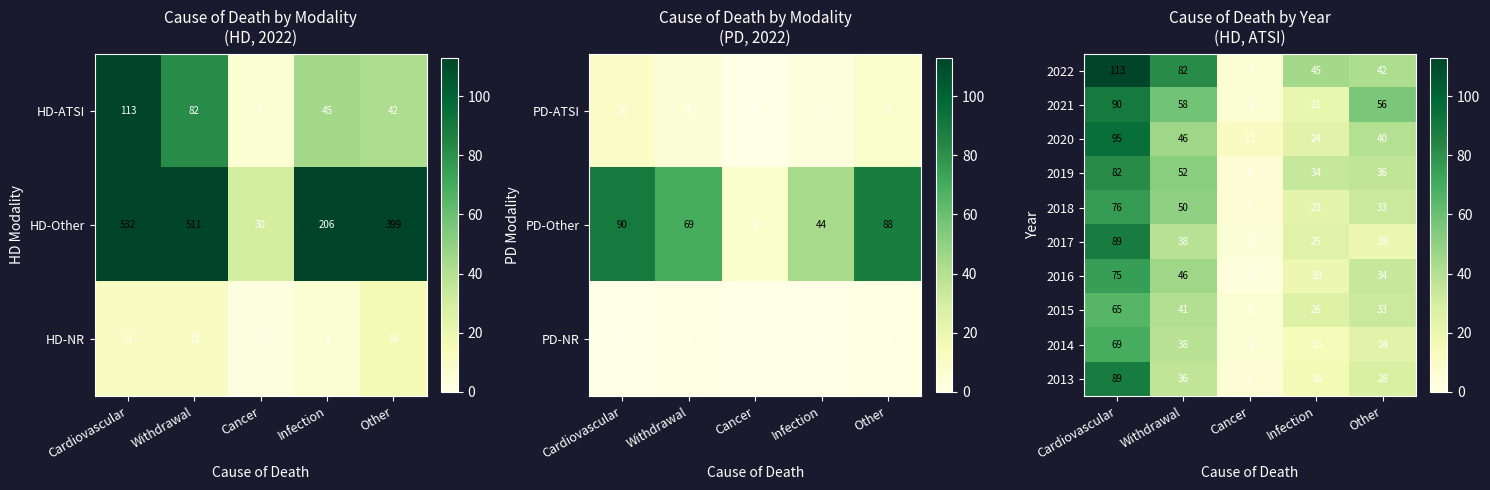

Rank the series by their maximum value, from lowest to highest.

2015, 2014, 2016, 2018, 2019, 2017, 2013, 2021, 2020, 2022